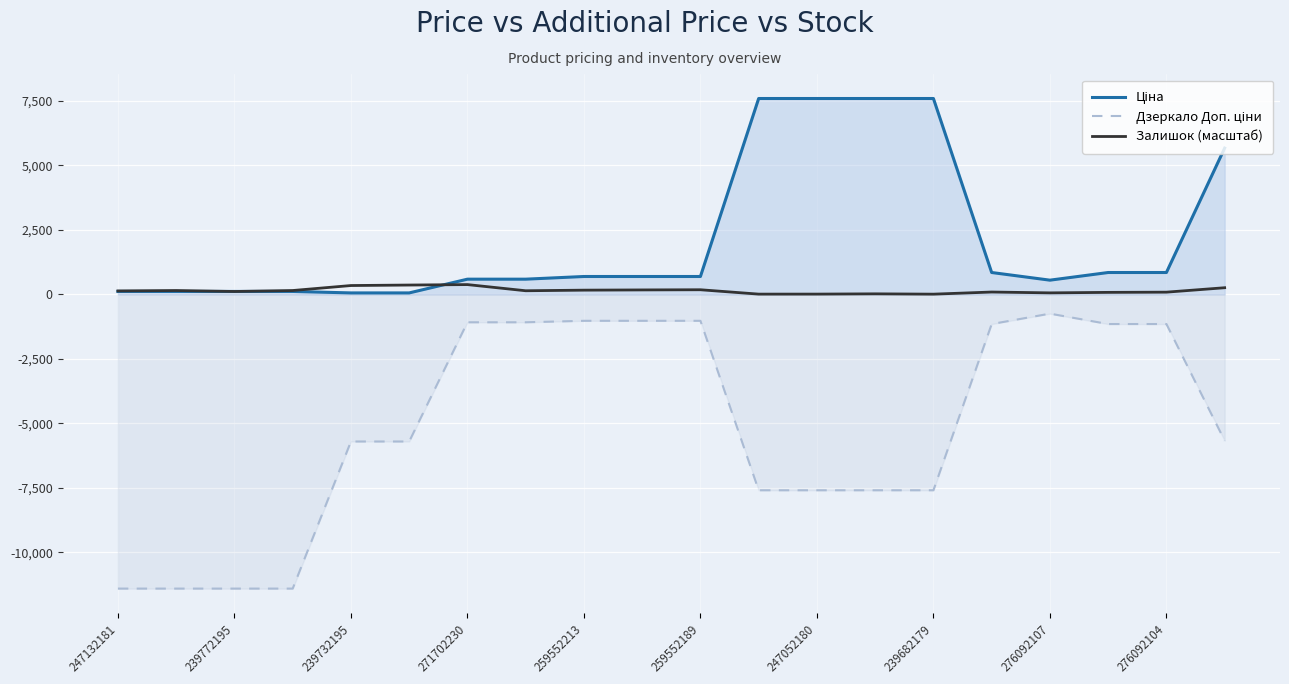

Which category has the highest value across all series?

11